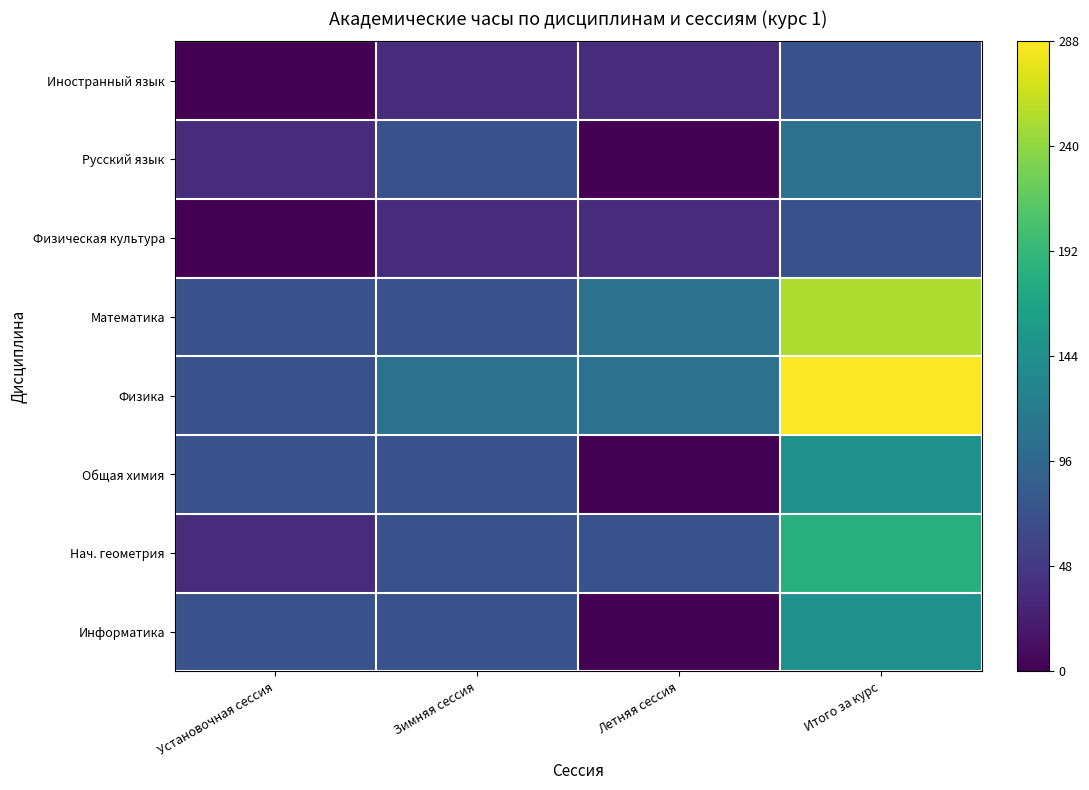

Which series has the largest total across all categories?

Физика